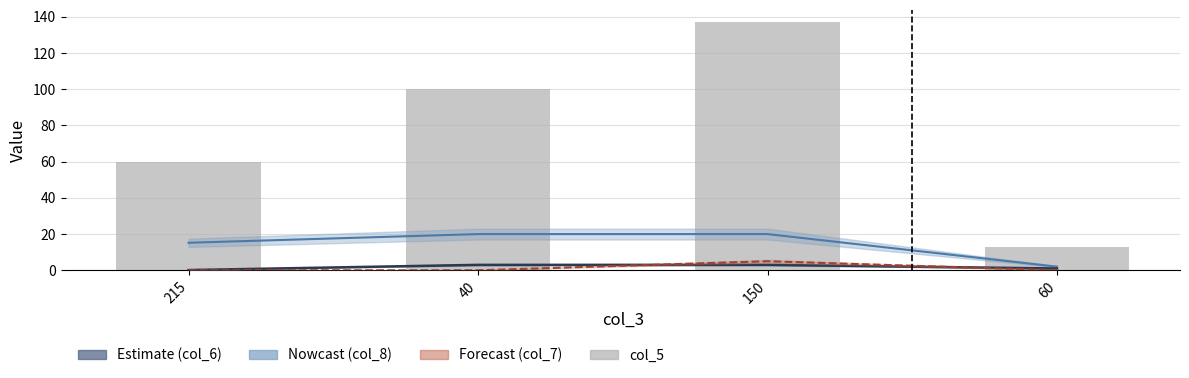

Between 40 and 215, which is larger?

40